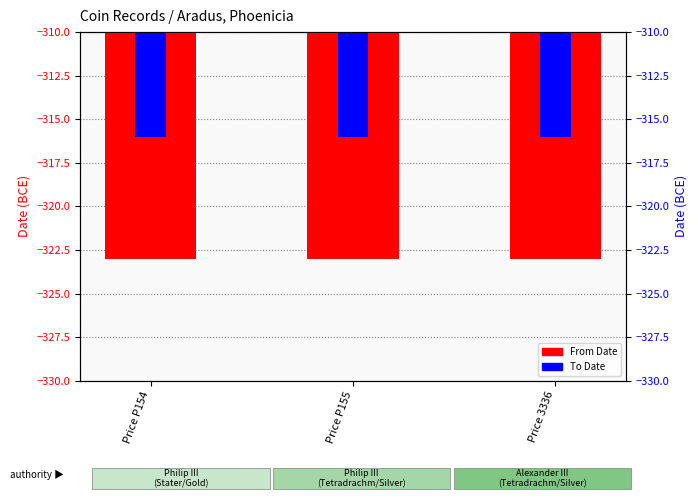

Which series changed the most between Price P154 and Price P155?

From Date